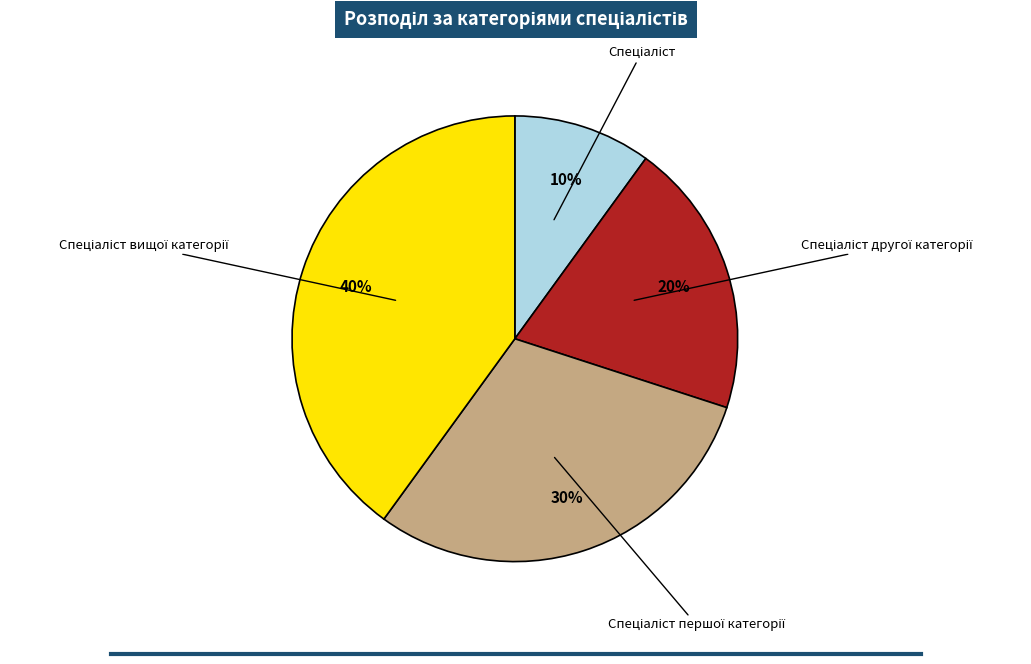

Is there any slice that represents more than half of the pie?

No